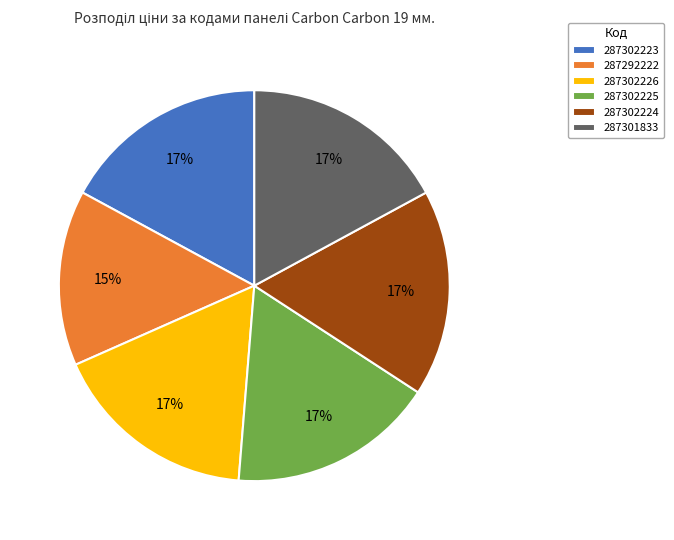

Do 287302226 and 287302223 together represent more than half of the pie?

No